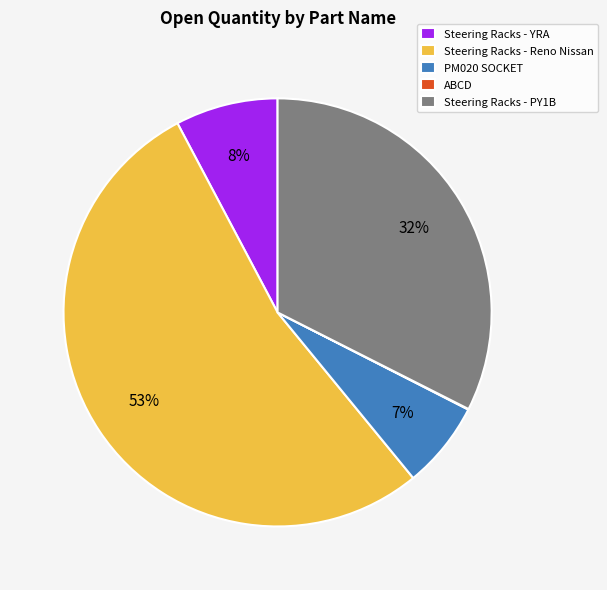

Between Steering Racks - YRA and Steering Racks - Reno Nissan, which is larger?

Steering Racks - Reno Nissan